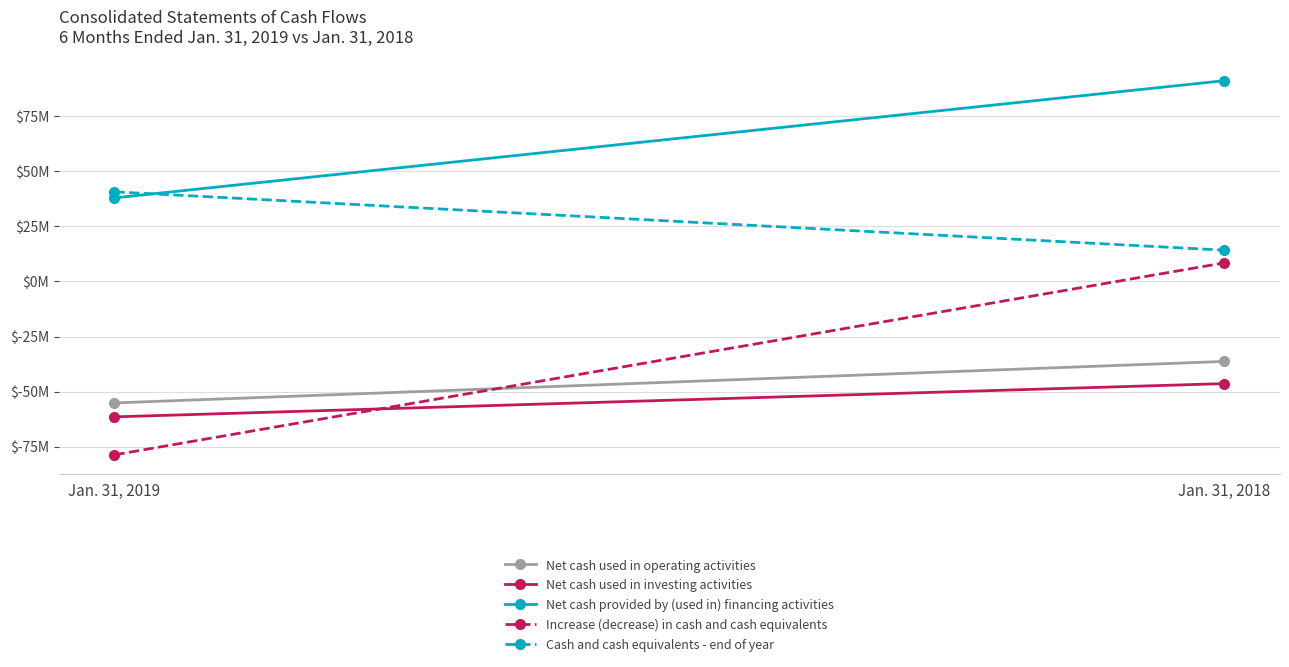

How many lines are shown in the chart?

5